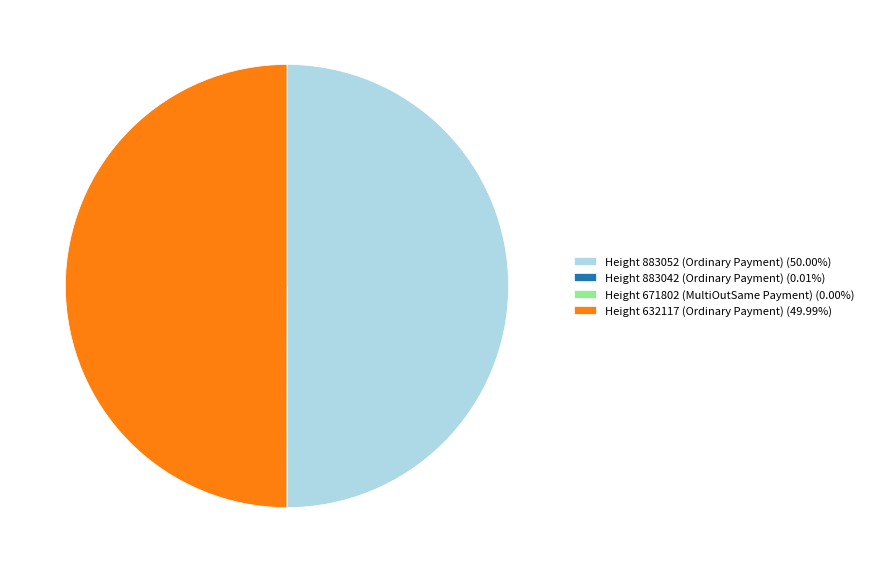

Is there a majority slice in this chart?

No